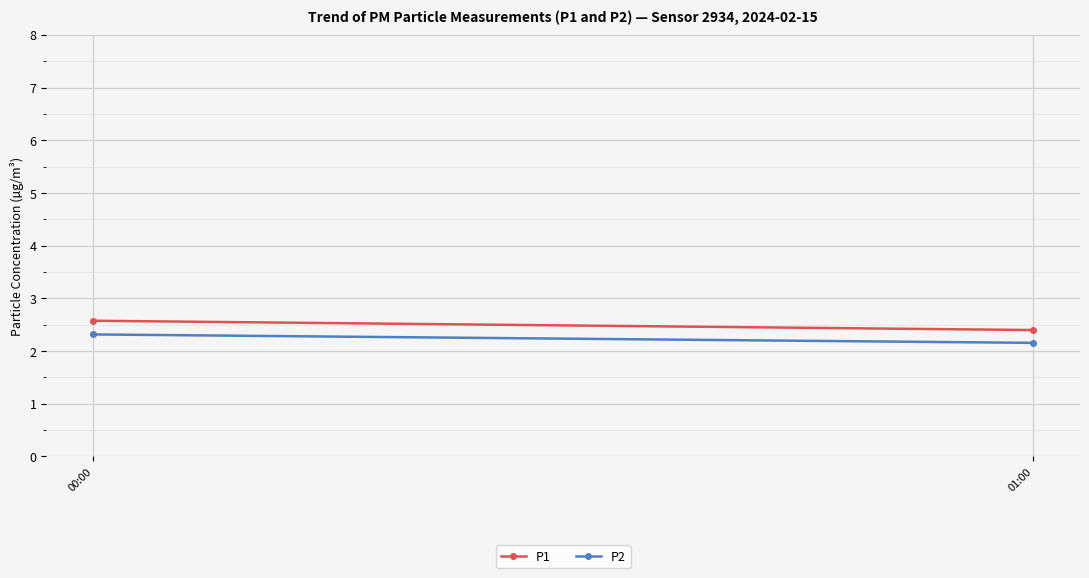

Reading right to left, extract all data points from this chart.

P1: 01:00=2.4	00:00=2.6
P2: 01:00=2.2	00:00=2.3